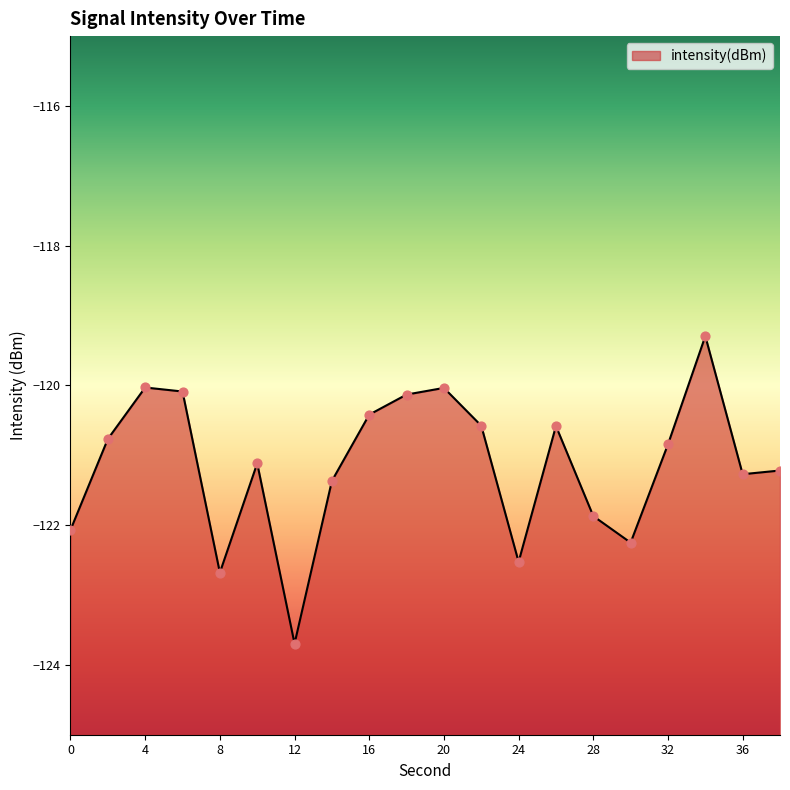

Between 30 and 34, which is larger?

34